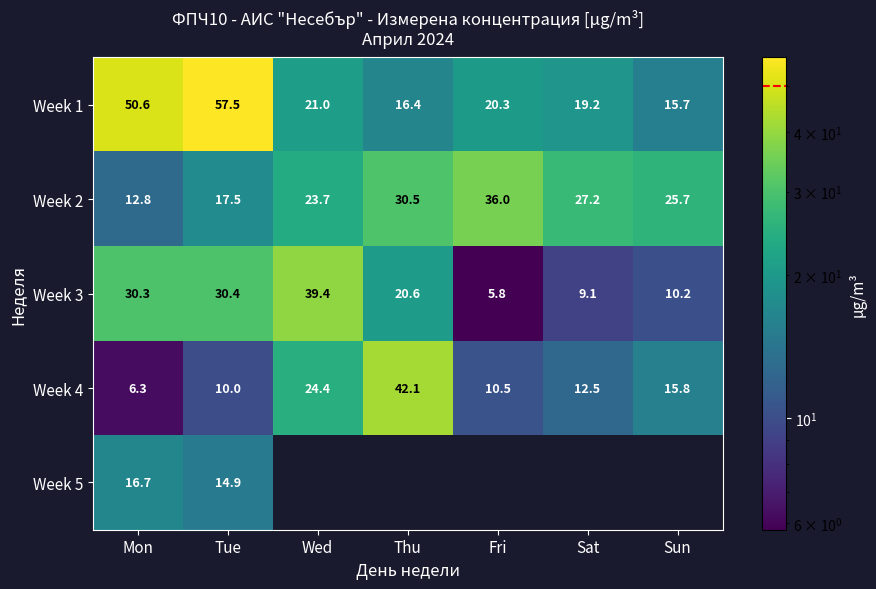

Which has a higher value, Thu or Wed?

Wed